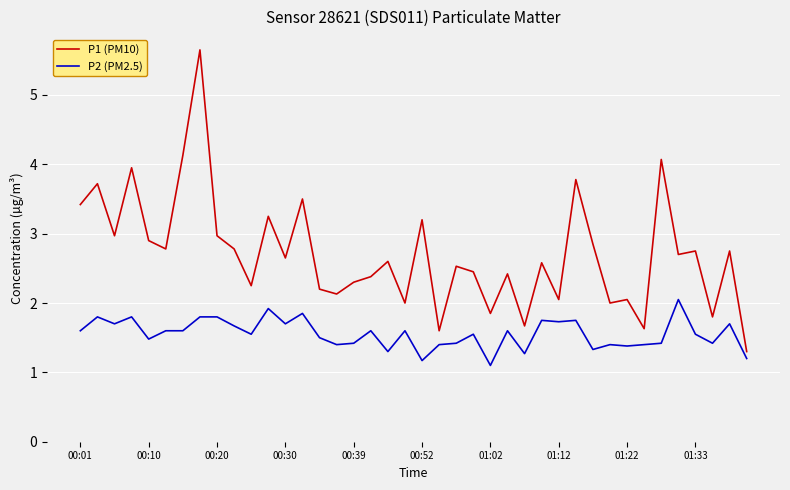

Which series has the widest spread of values?

P1 (PM10)